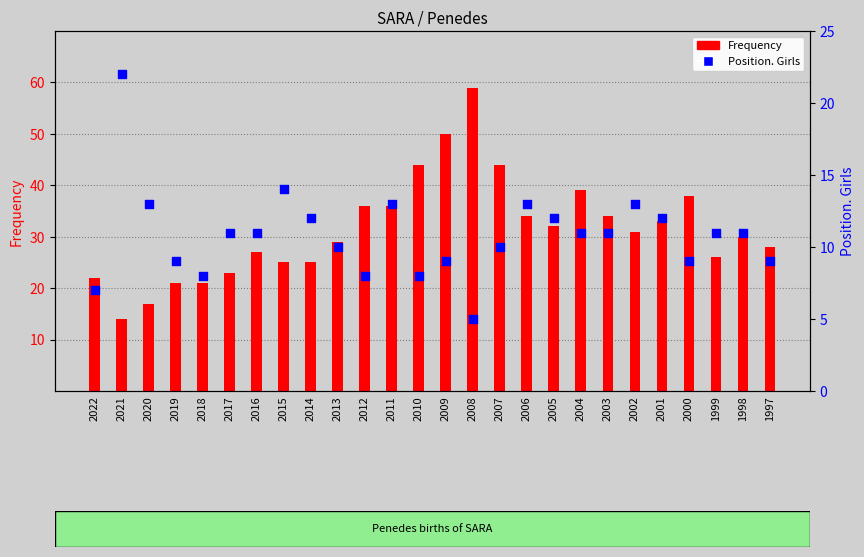

Is the value of Frequency at 2004 greater than the value of Position. Girls at 2006?

Yes